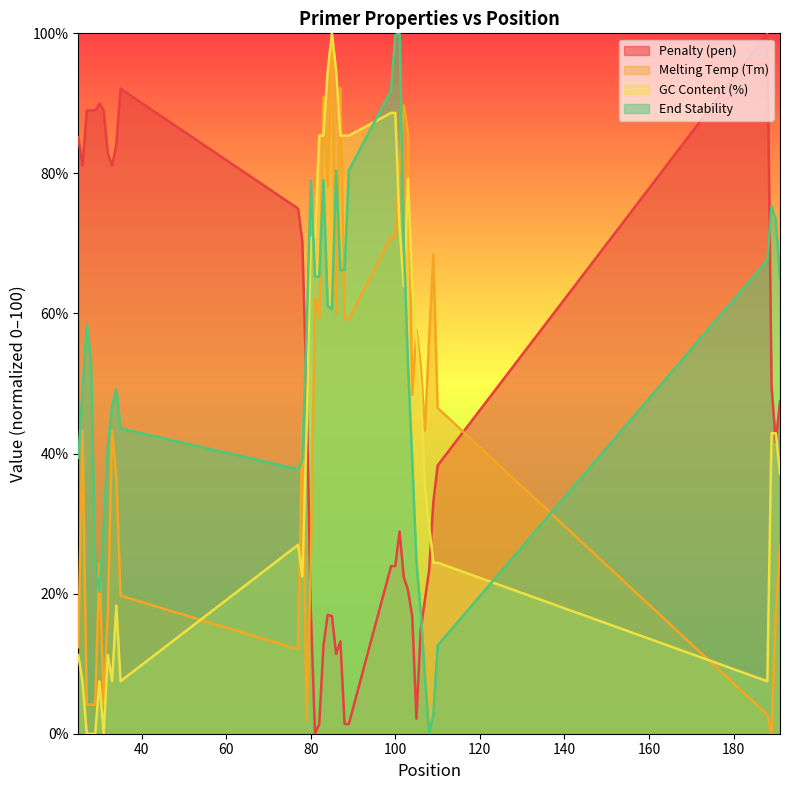

What is the sum of all PRIMER_LEFT_0_GC_PERCENT values?

1827.1